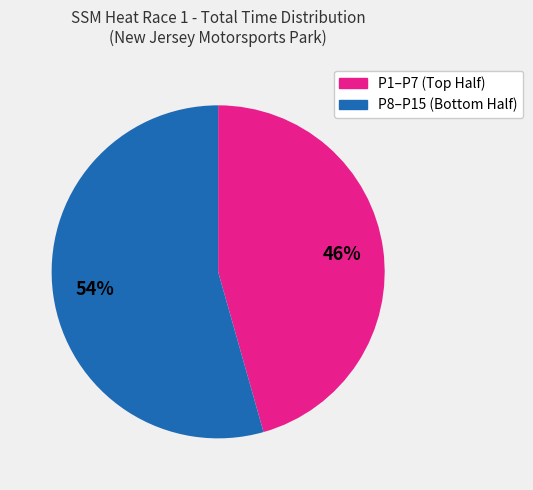

Is there any slice that represents more than half of the pie?

Yes